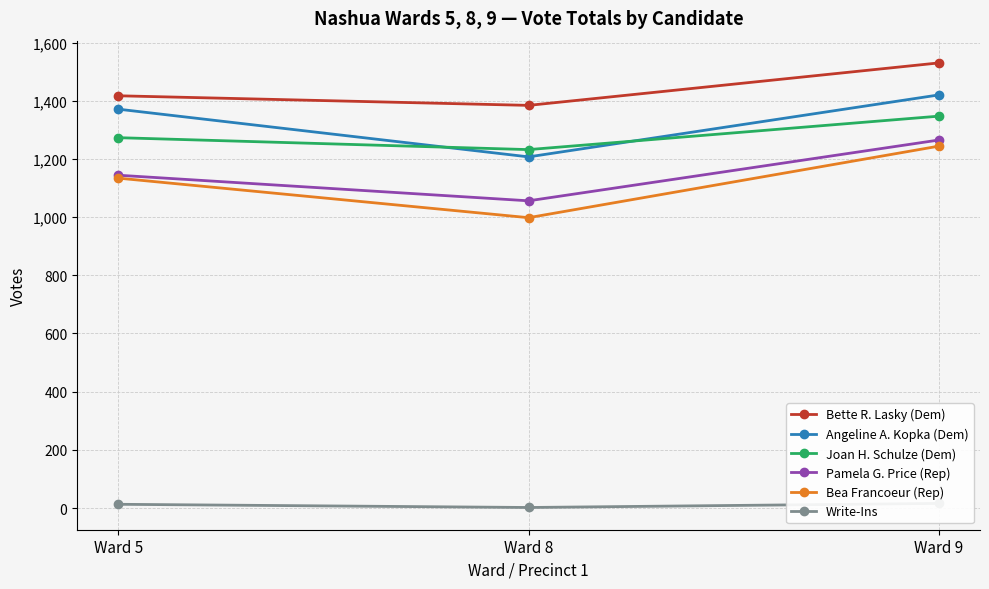

What is the difference between the maximum and minimum values in the Angeline A. Kopka (Dem) series?

213